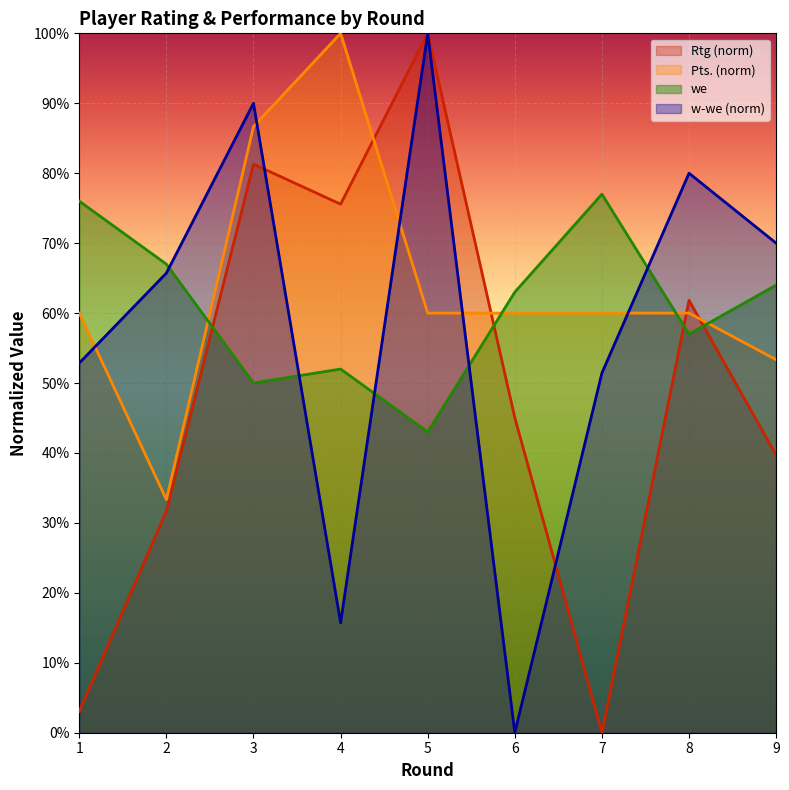

How many times do Rtg and w-we cross each other?

2